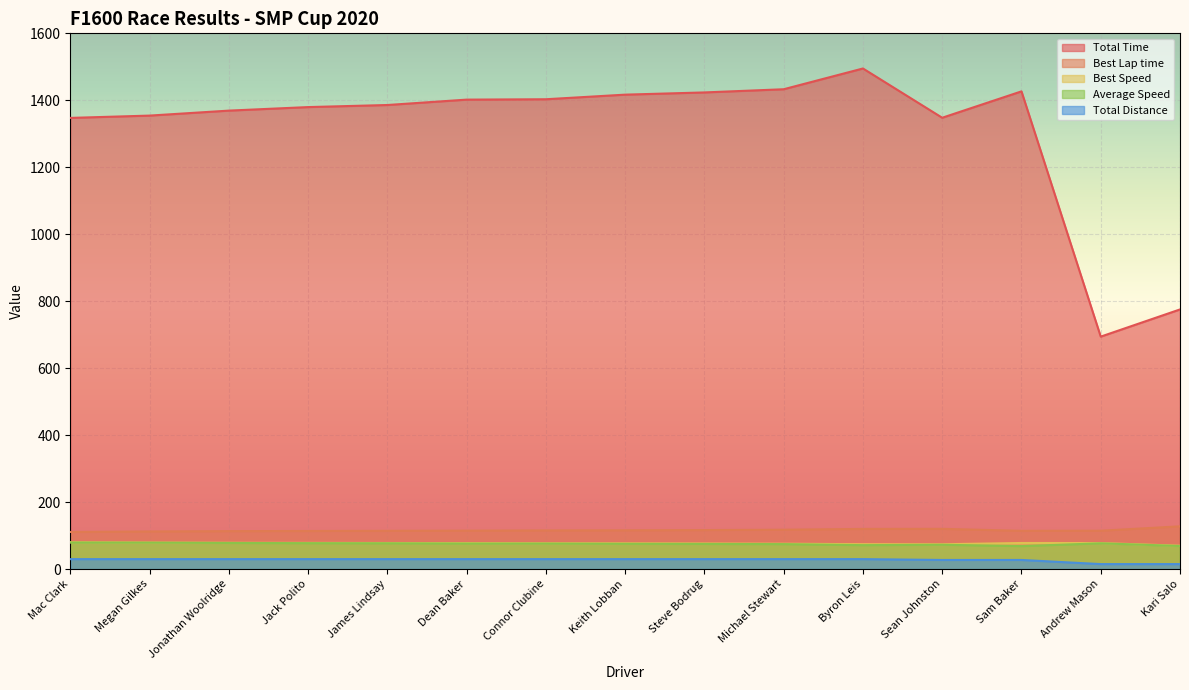

What is the difference between the maximum and minimum values in the Total Time series?

800.8